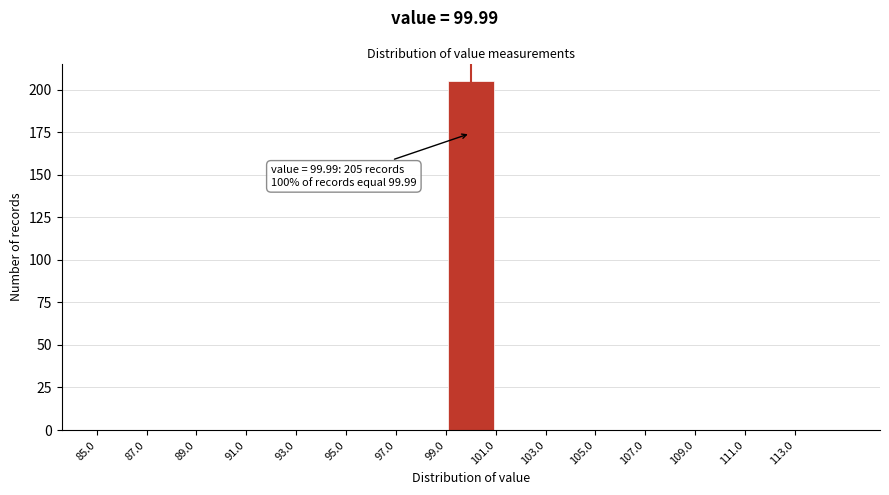

Which range on the x-axis has the tallest bar?

99 to 101